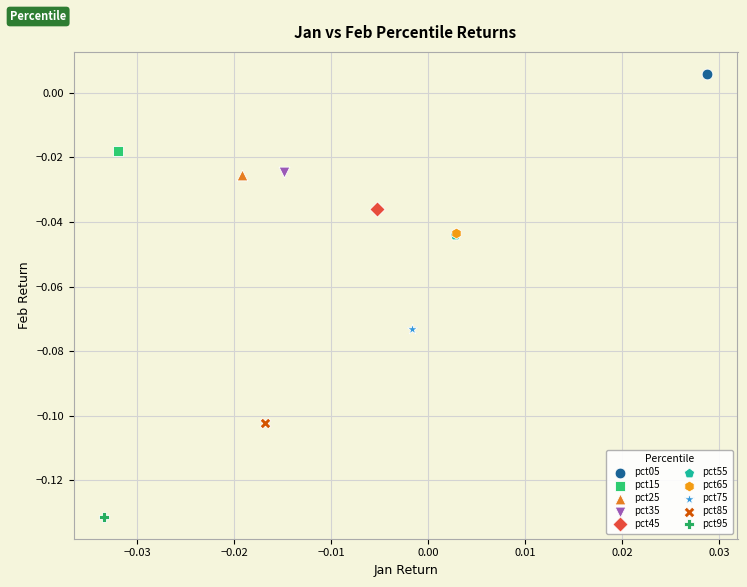

Which series contains the lowest Y value?

pct95